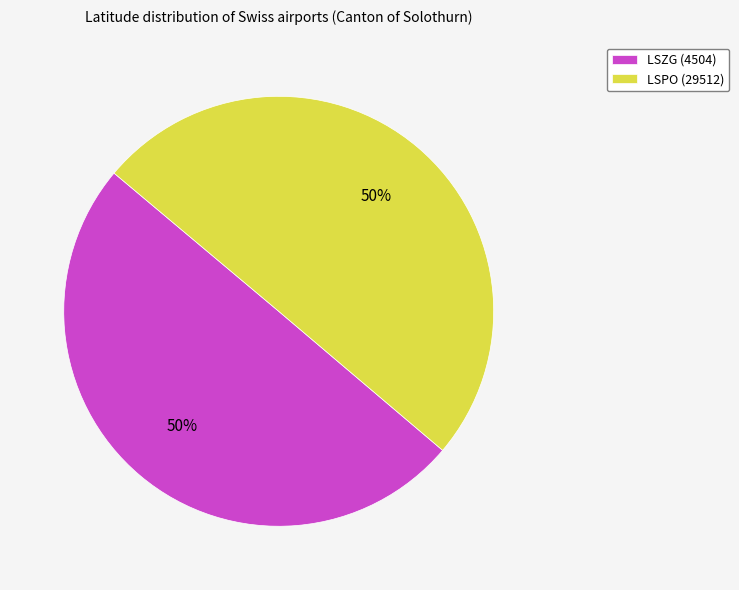

Is the sum of LSZG (4504) and LSPO (29512) greater than half?

Yes